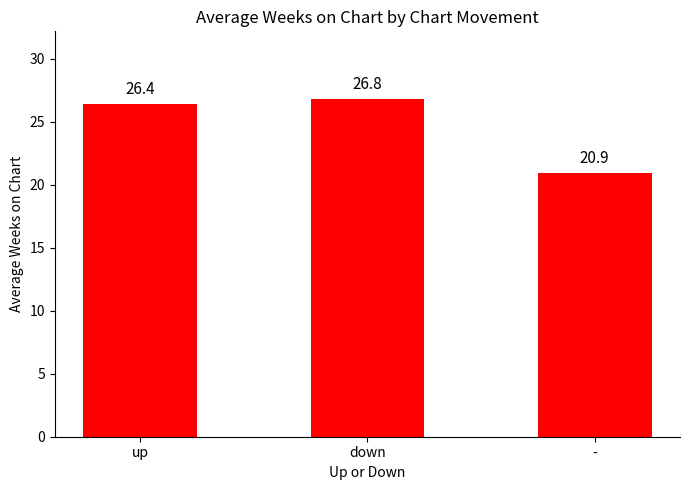

What is the sum of the values at up and -?

47.3